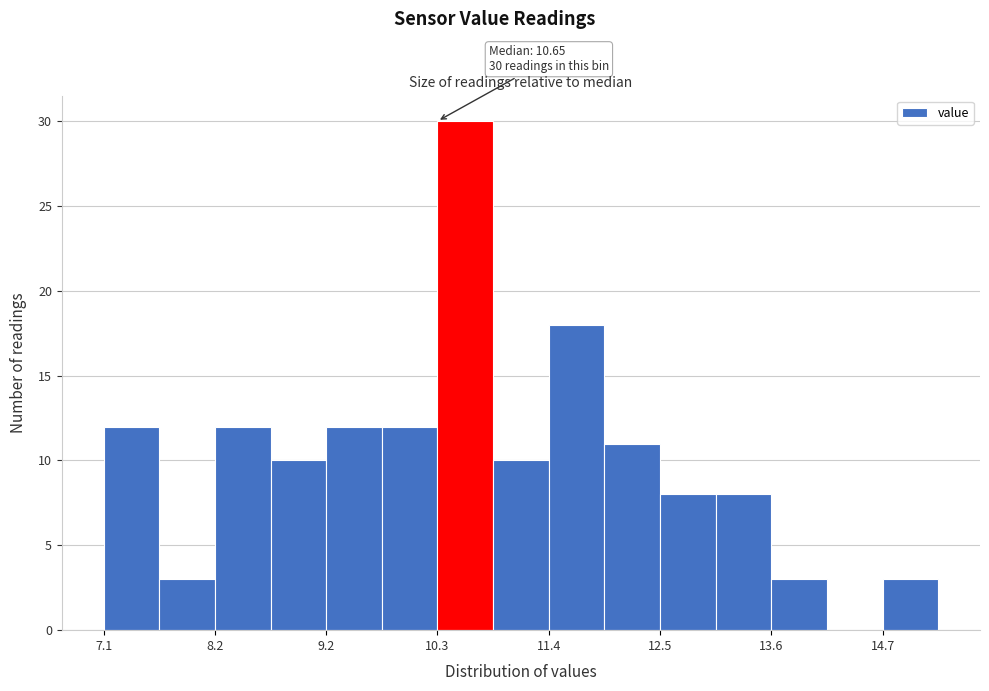

Around what value on the x-axis is the tallest bar? Give the approximate position of its centre, as read against the axis.

10.6